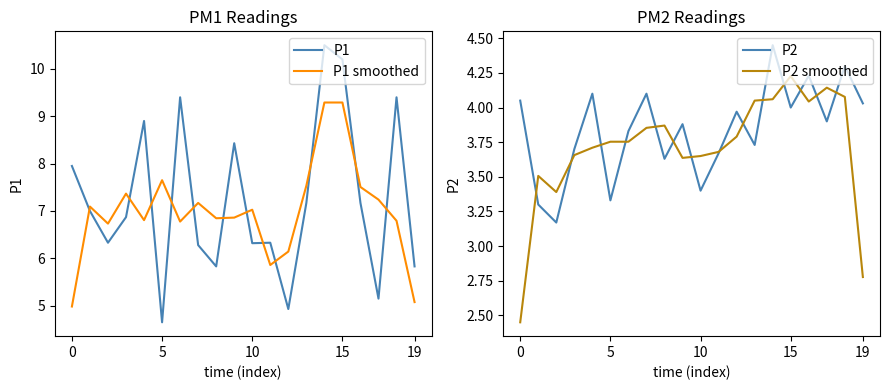

Is it true that P2 equals 4.0 at 15?

True